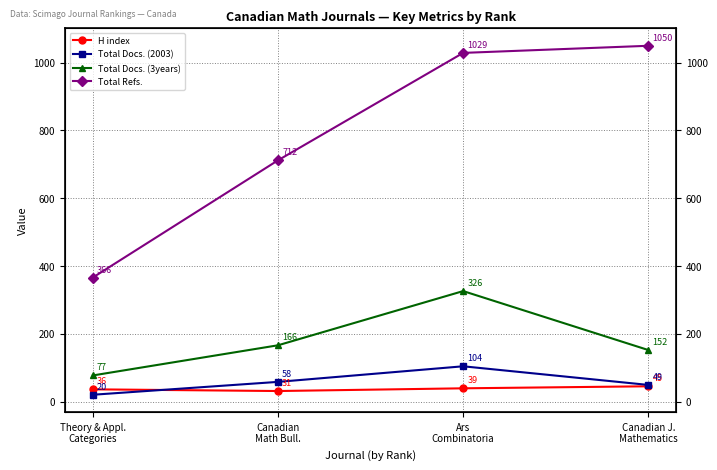

Between Theory & Appl.
Categories and Canadian
Math Bull., which series saw the biggest shift?

Total Refs.